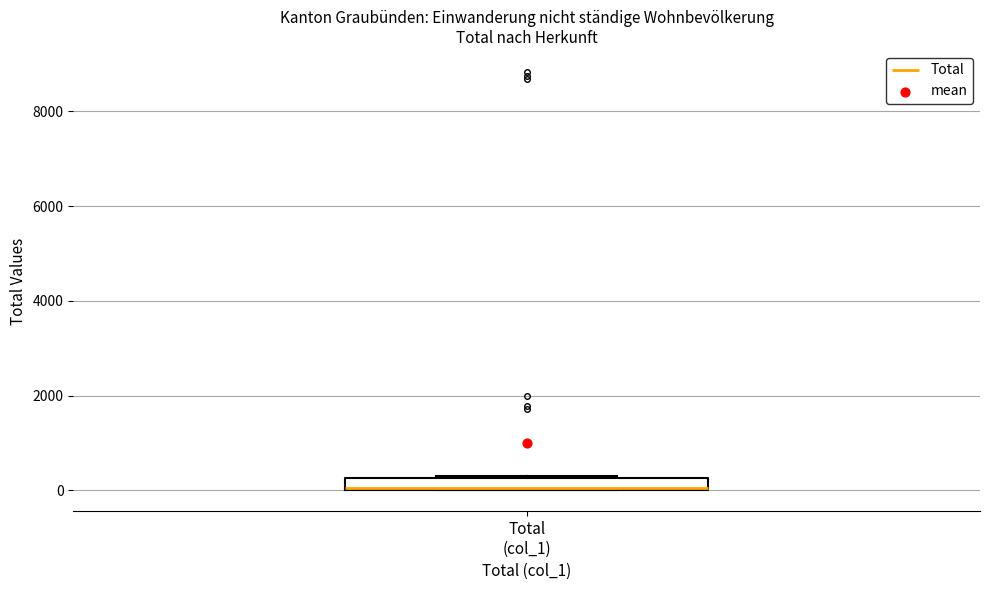

Where is the lower edge of the box for Total (col_1) on the y-axis? The values are not printed on the chart, so give them approximately, as read against the axis.

0